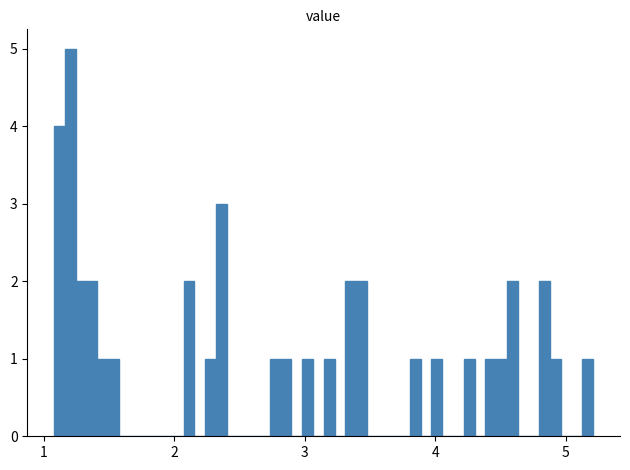

Around what value on the x-axis is the tallest bar? Give the approximate position of its centre, as read against the axis.

1.2